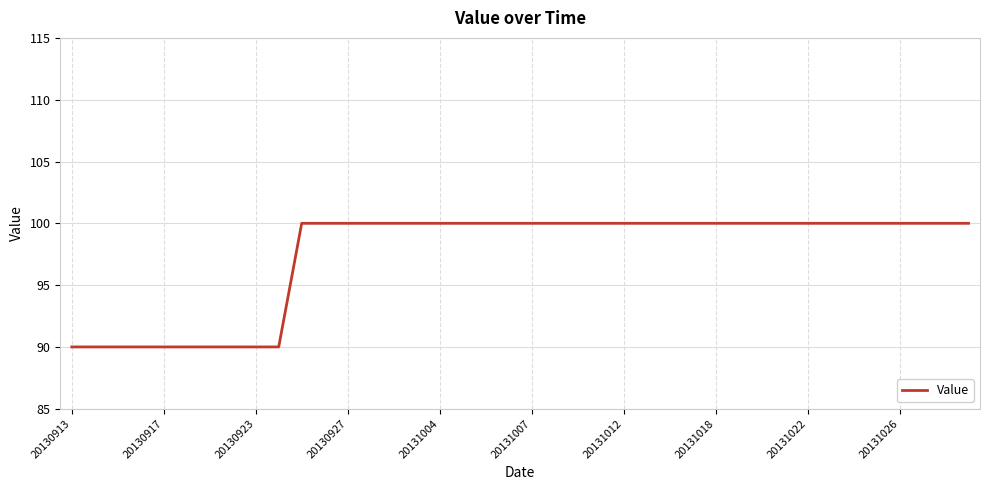

Count the number of categories in the chart.

40